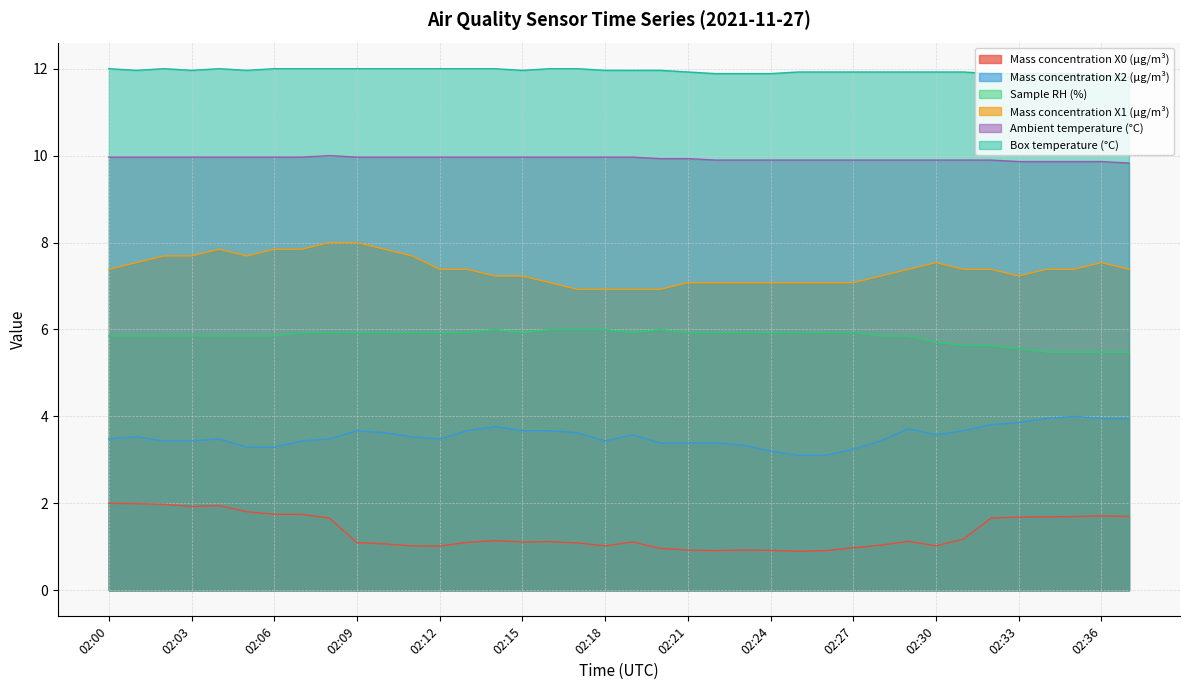

What is the value of the Mass concentration X0 (μg/m³) point at the 23rd from the left?

0.9